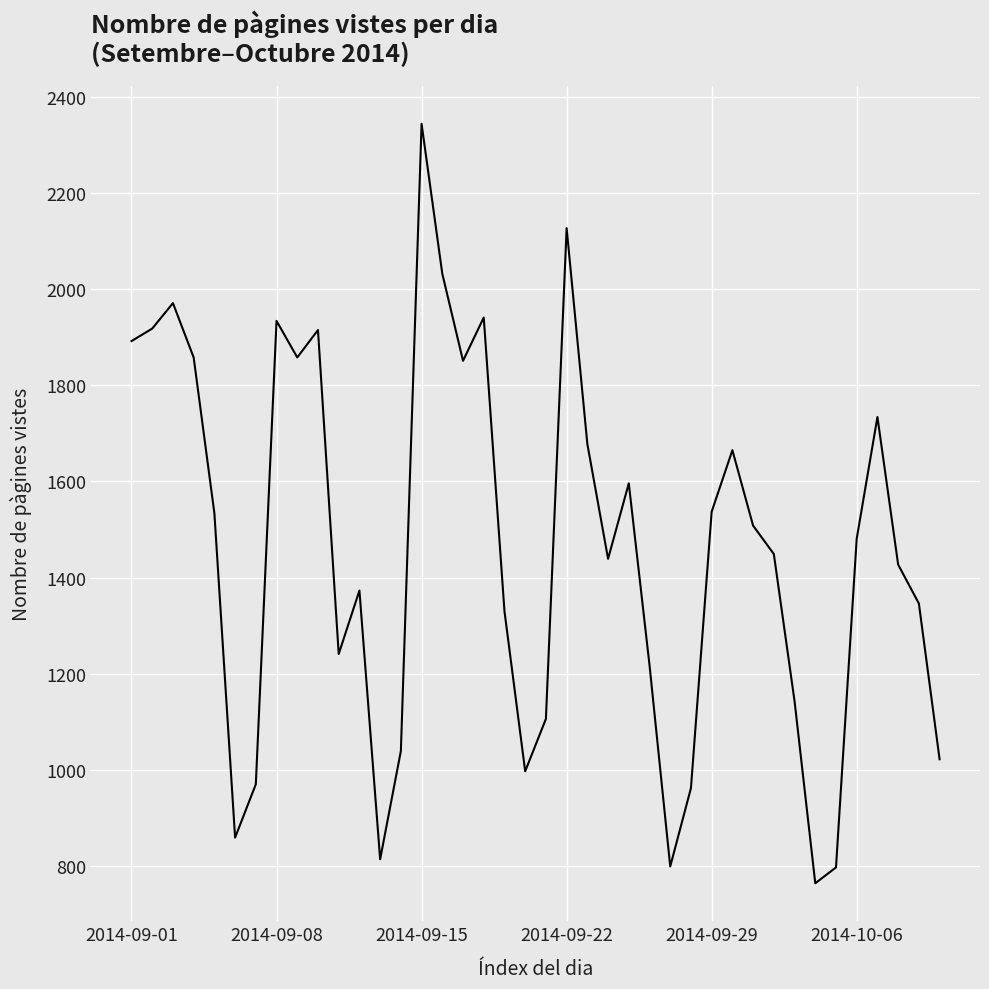

What is the minimum value shown in the chart?

764